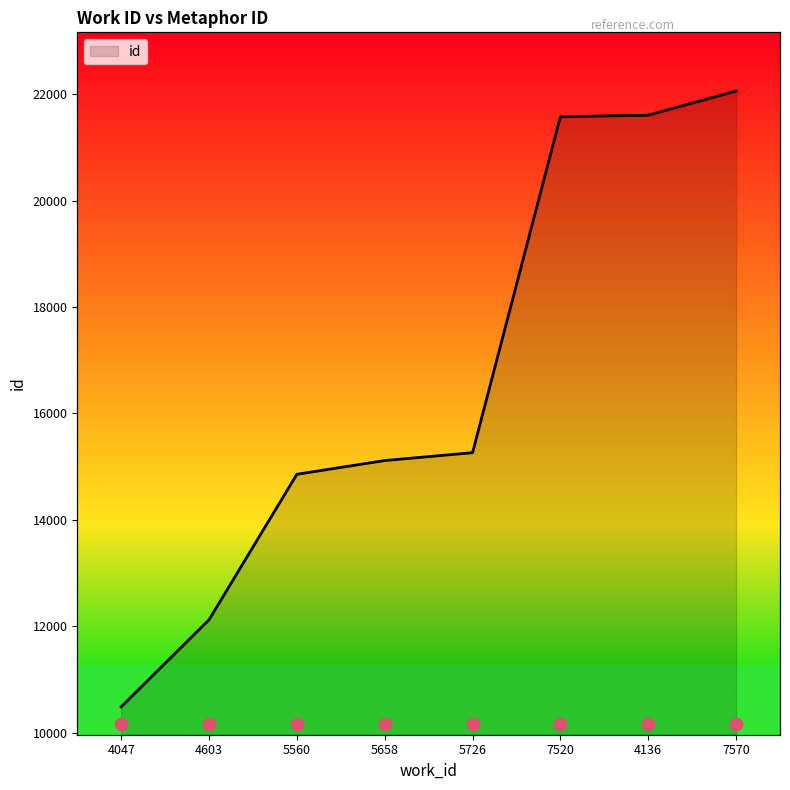

What is the change in value from 4047 to 7570?

+11574